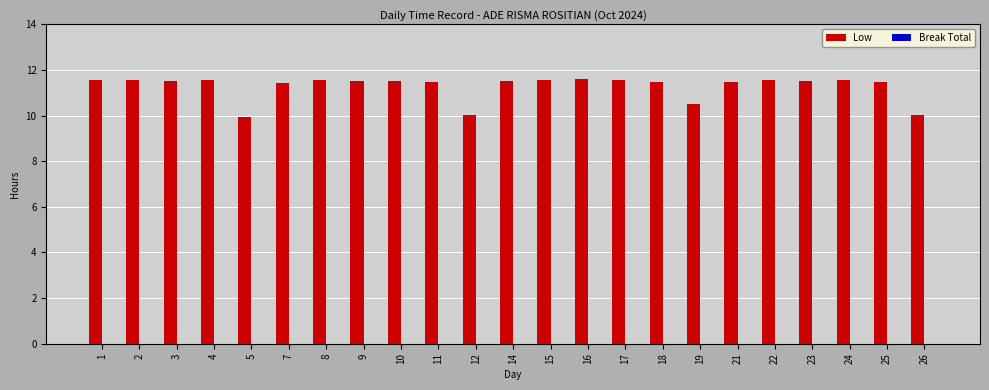

How many values exceed 11?

19